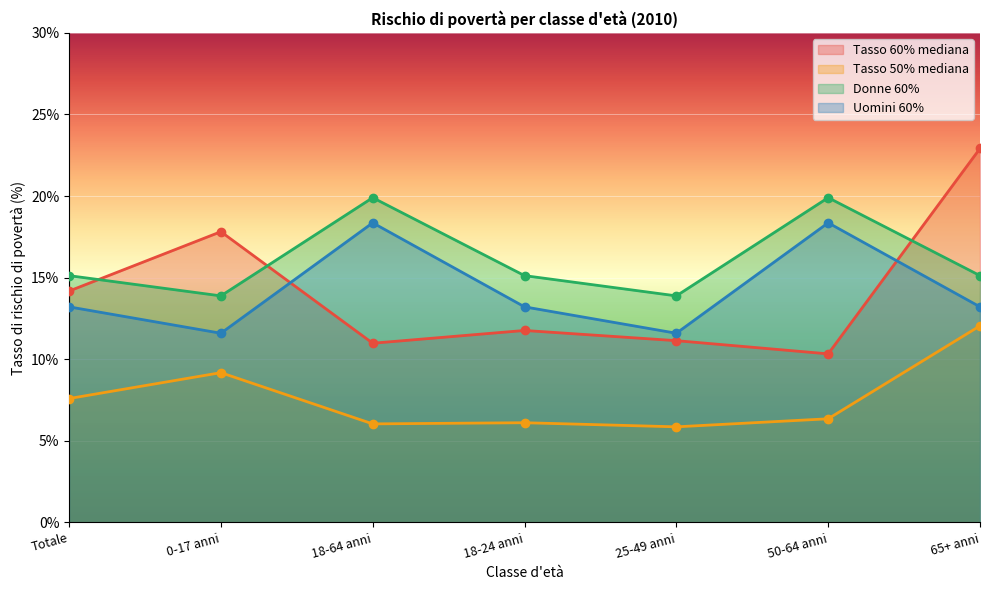

Is the value of Donne 60% at 18-24 anni greater than the value of Tasso 60% mediana at 18-64 anni?

Yes